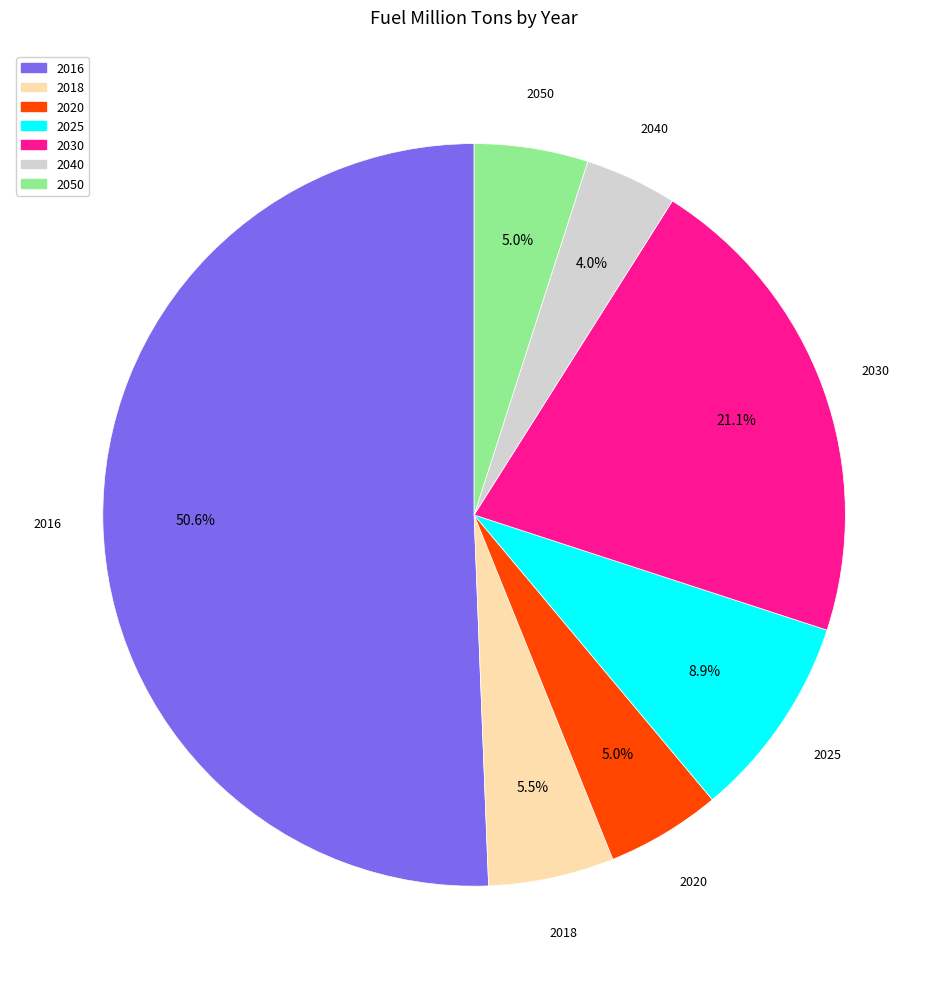

Count the number of slices in the pie.

7